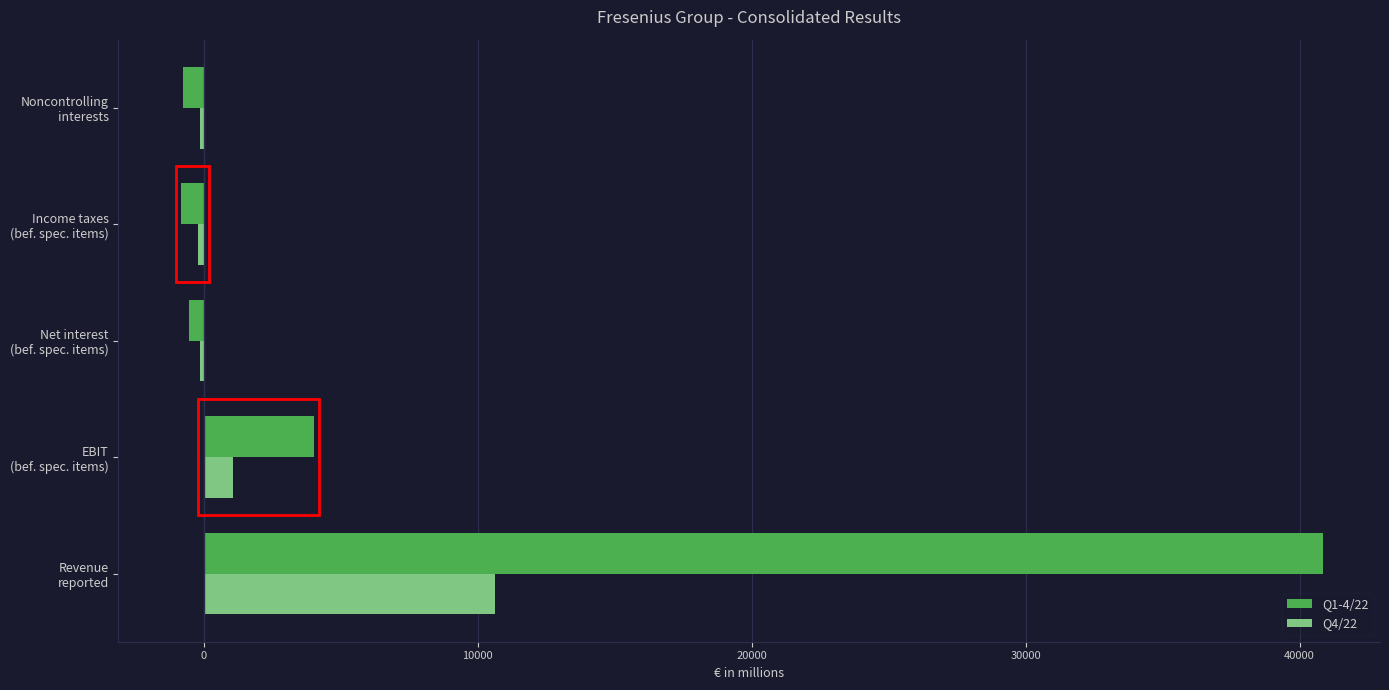

Which series has the largest total across all categories?

Q1-4/22